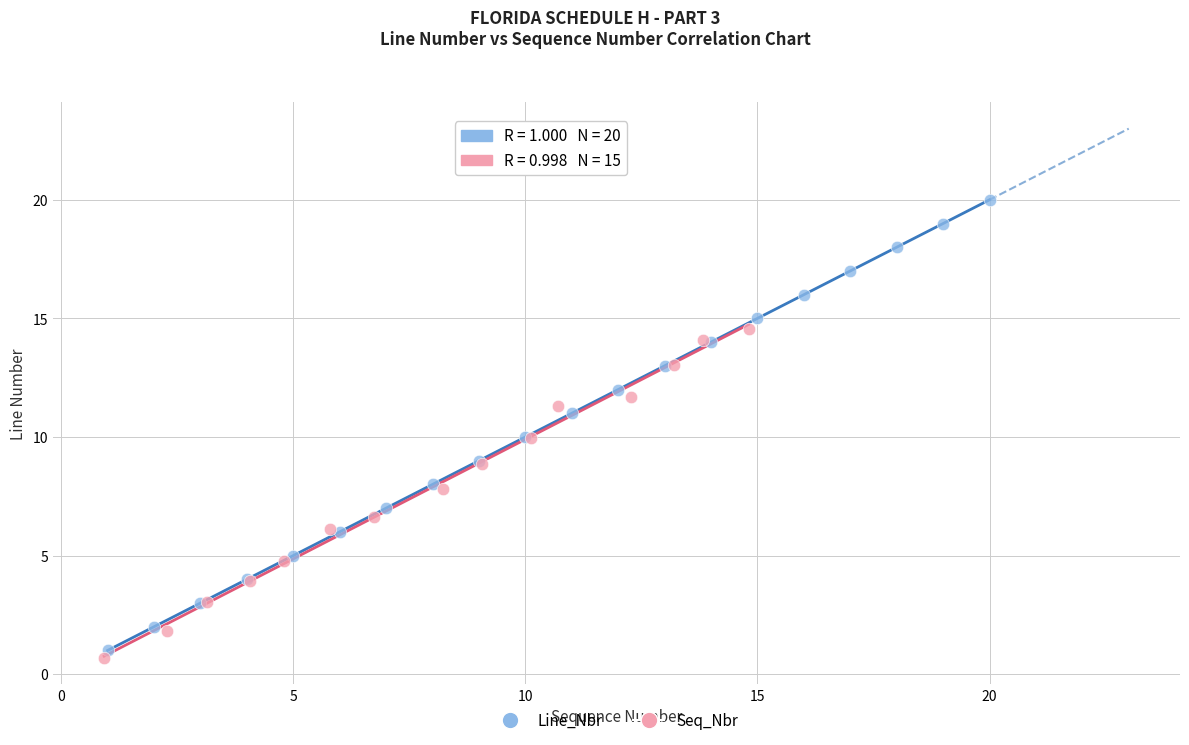

Which series has the widest spread of Y values?

Line_Nbr